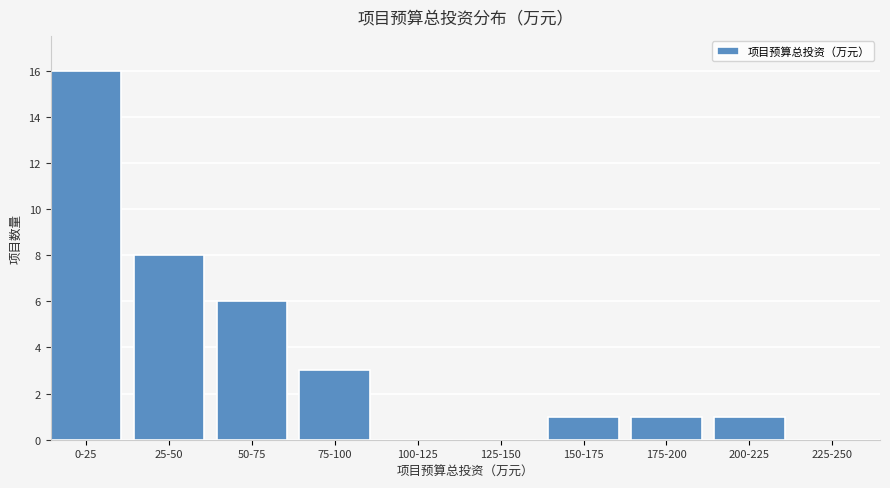

Reading left to right, what are all the values shown in this chart?

0-25=16	25-50=8	50-75=6	75-100=3	100-125=0	125-150=0	150-175=1	175-200=1	200-225=1	225-250=0